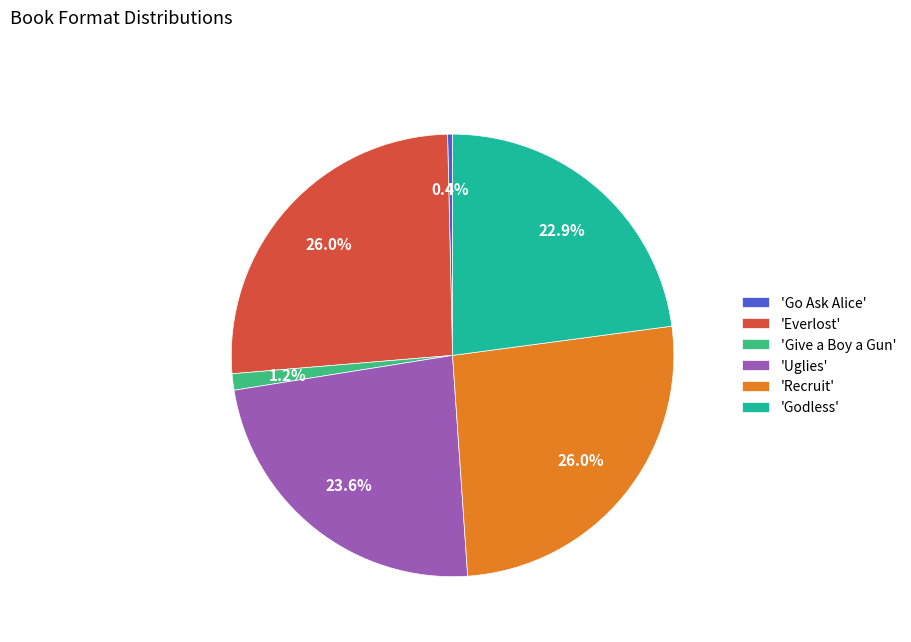

Does 'Recruit' account for over 50% of the chart?

No